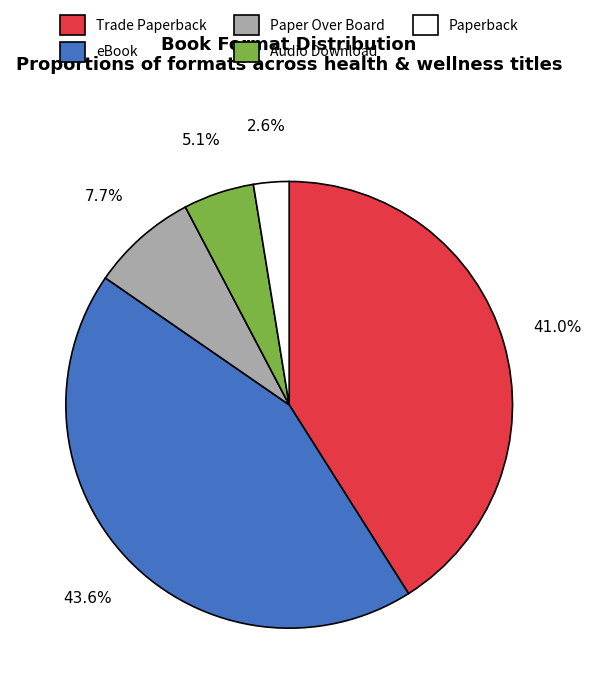

What percentage is the Audio Download slice, to the nearest percent?

5%